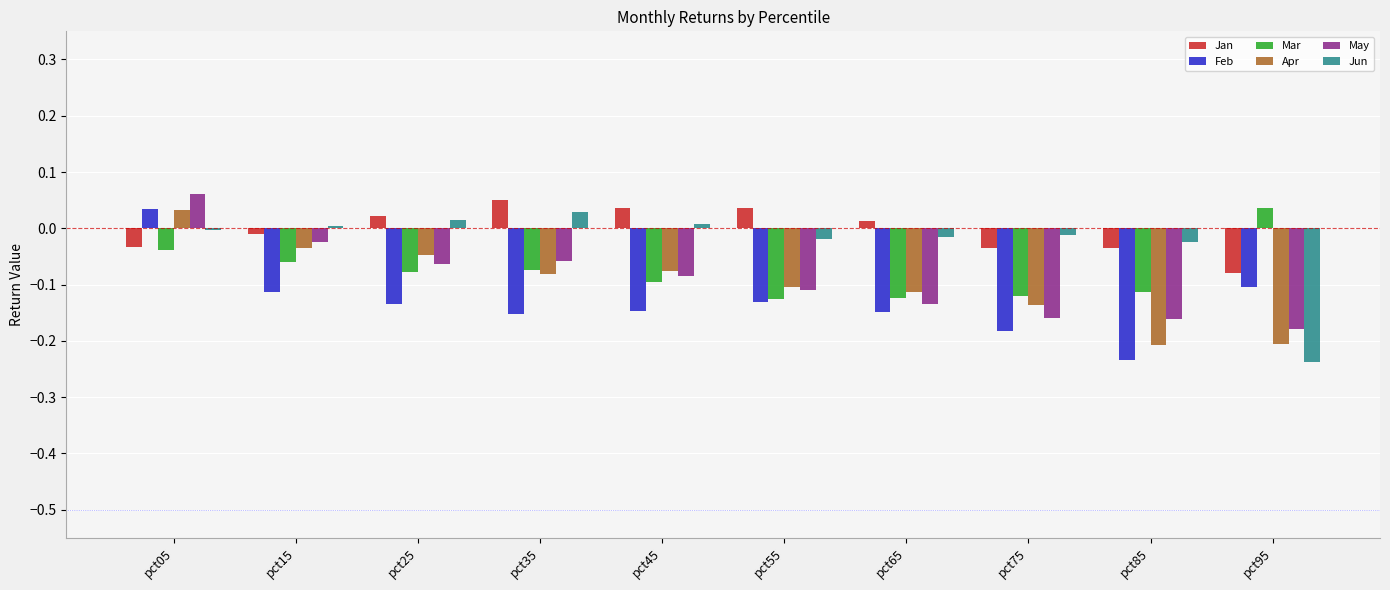

What are all the series names shown in the legend?

Jan, Feb, Mar, Apr, May, Jun